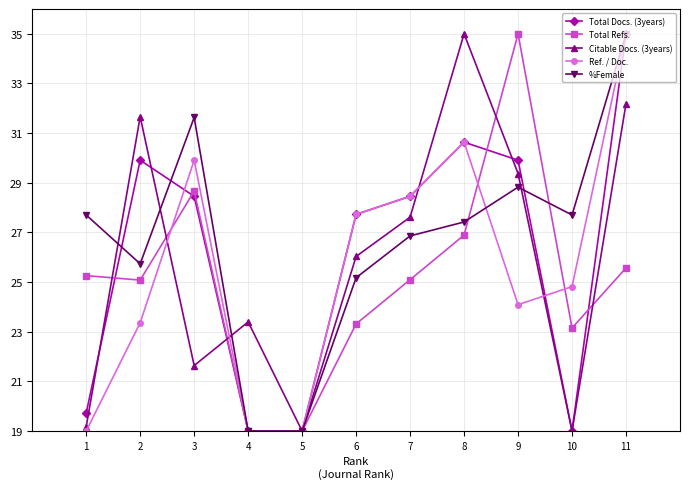

What is the minimum value shown in the chart?

19.0